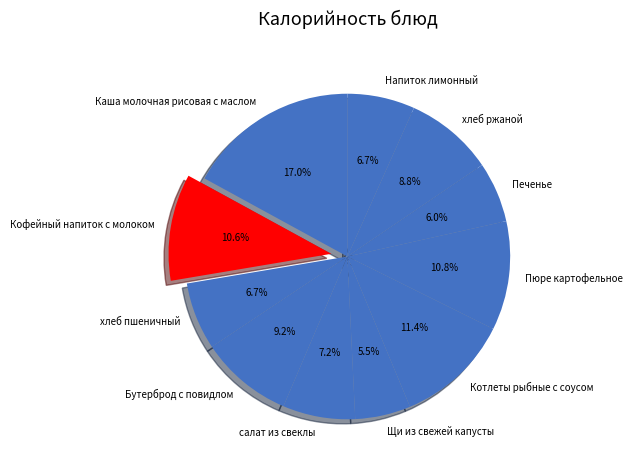

Is it true that Печенье is 6% of the pie?

True